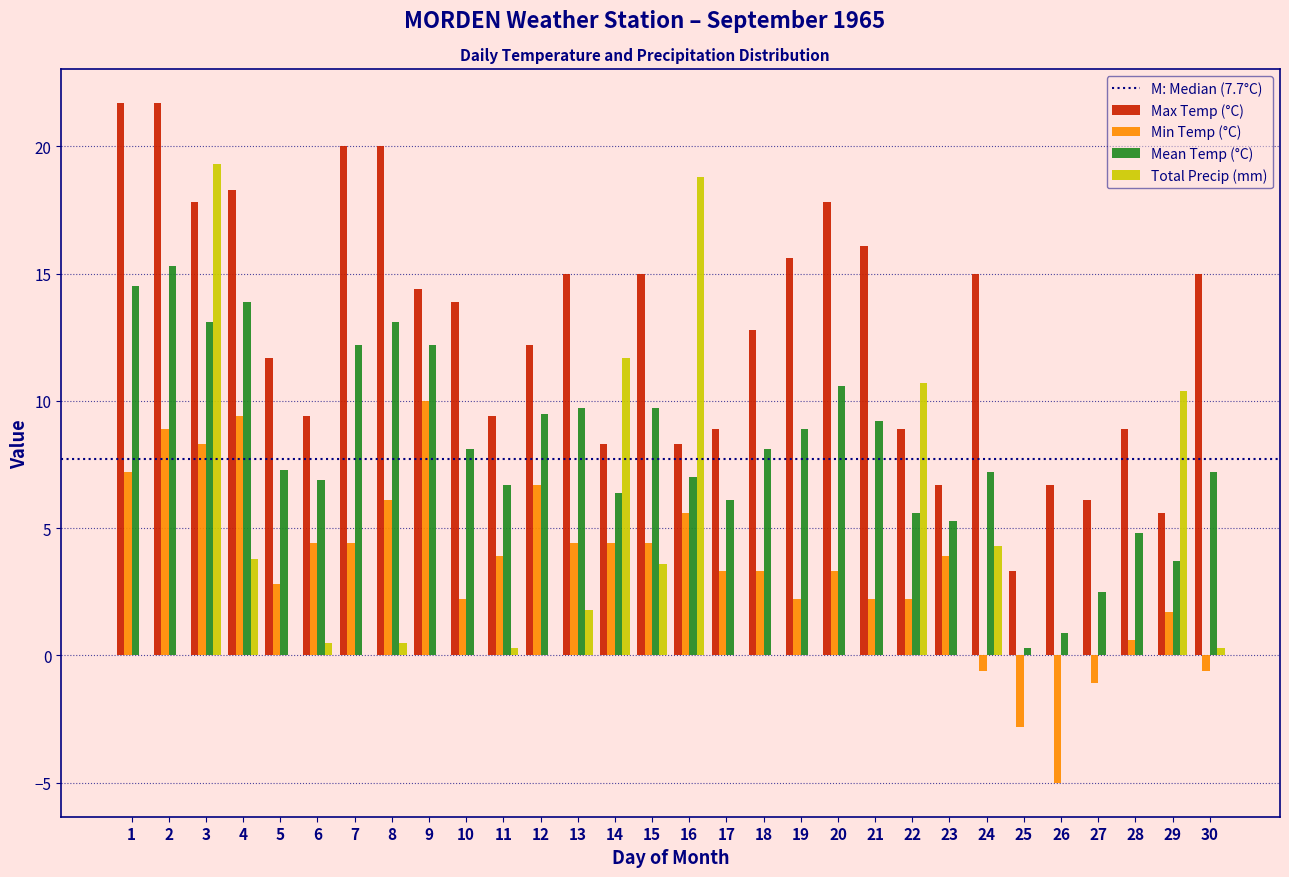

Is it true that Total Precip (mm) equals 3.5 at 22?

False